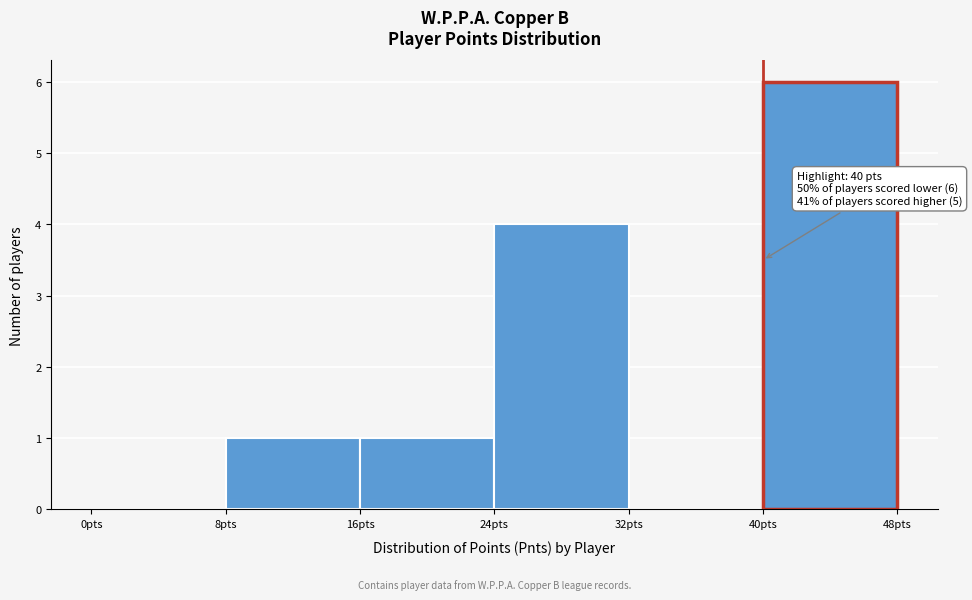

Which range on the x-axis has the tallest bar?

40 to 48